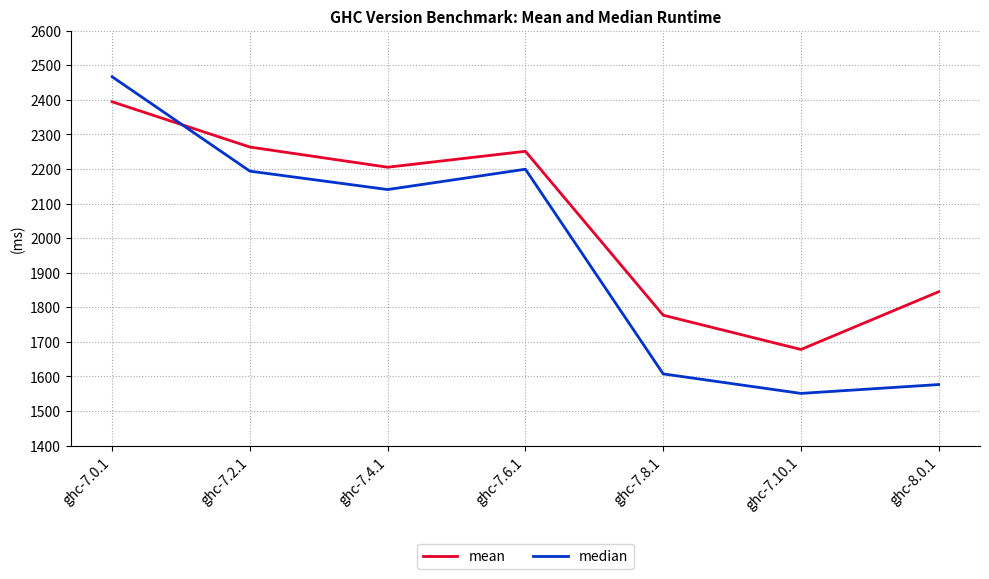

The mean series shows 832.0 at ghc-7.10.1. True or false?

False